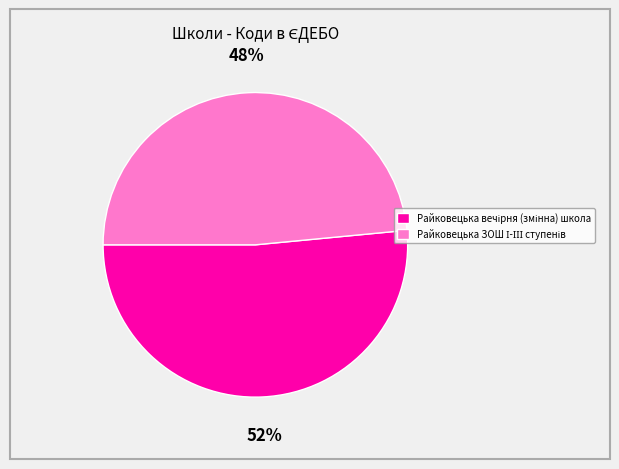

To the nearest percent, what is the average slice percentage?

50%